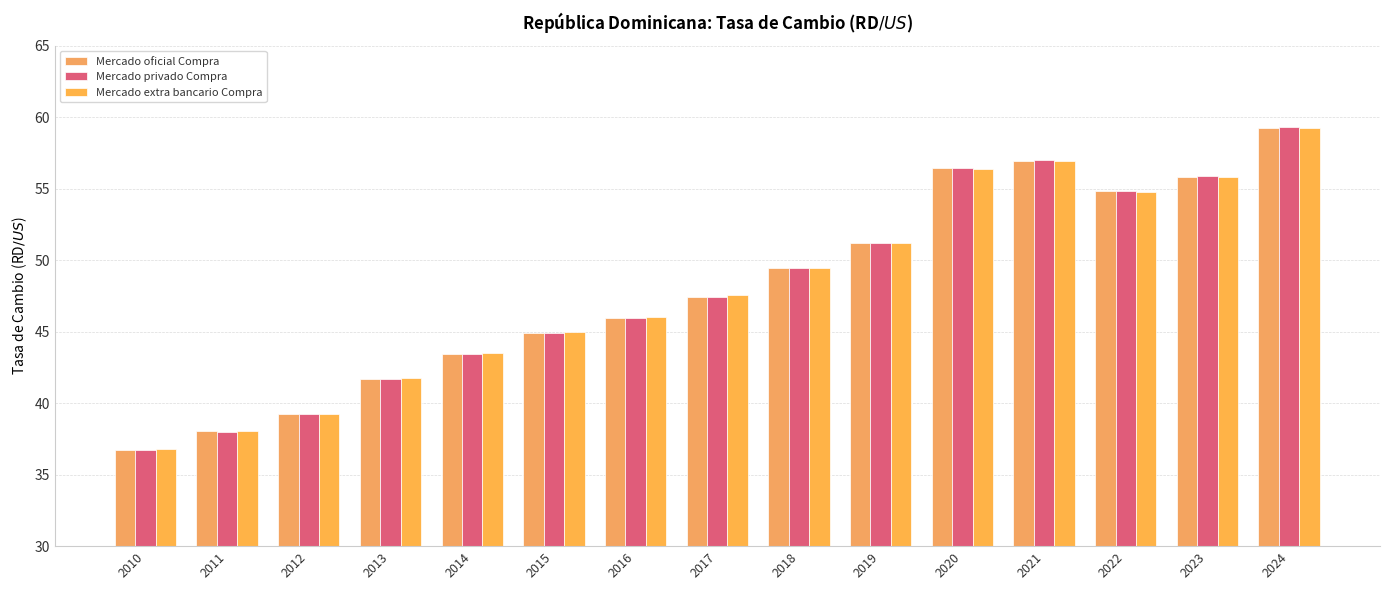

The value of Mercado extra bancario Compra at 2020 is 28.3. True or false?

False